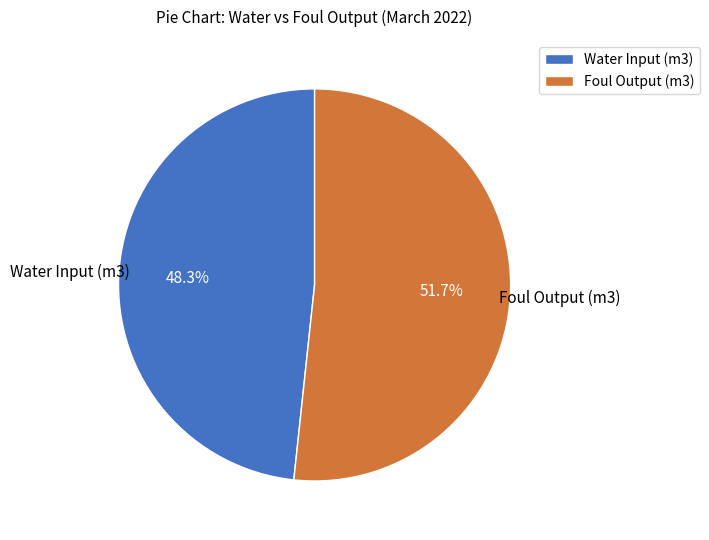

To the nearest percent, what is the average slice percentage?

50%